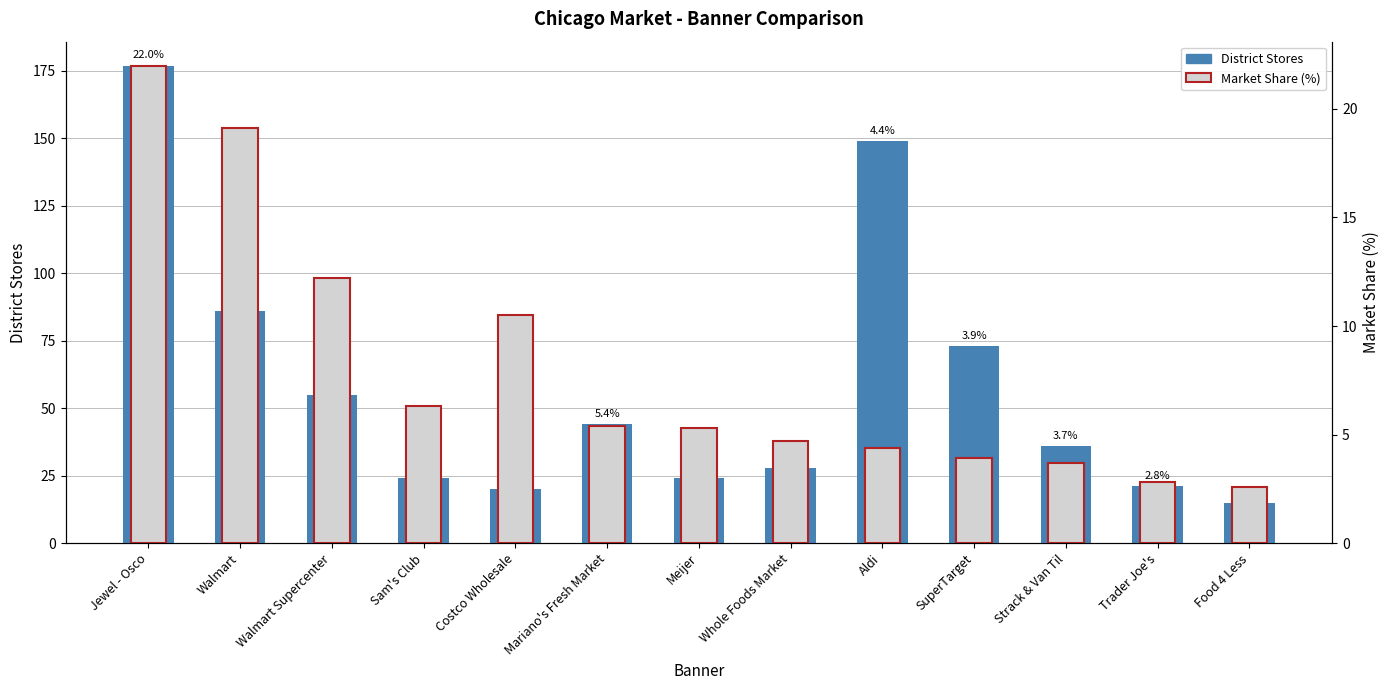

What is the total value across all series at Mariano's Fresh Market?

49.4